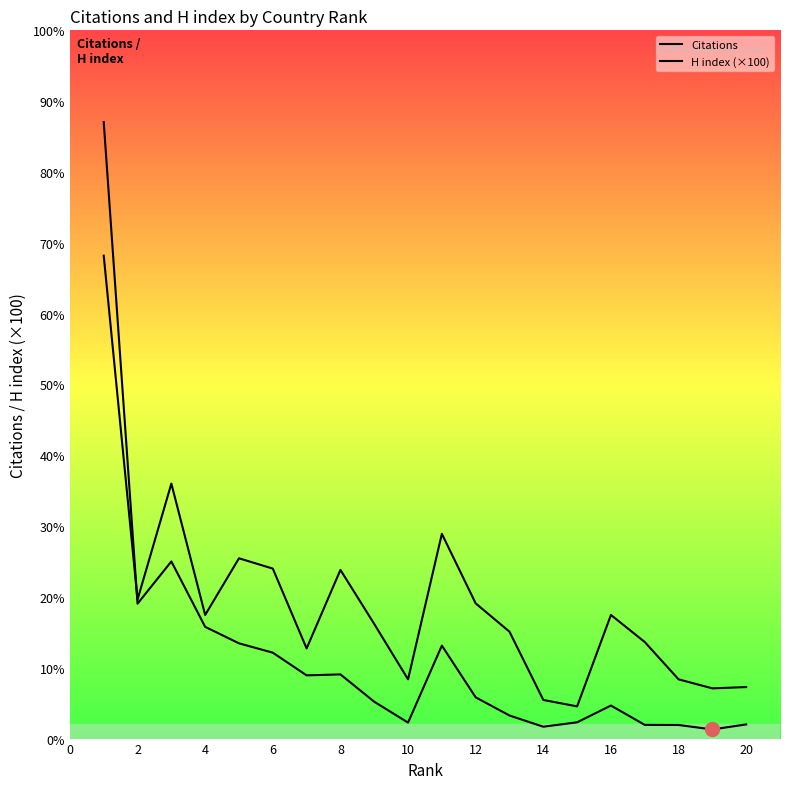

Is this an area chart (filled region under the line)?

No